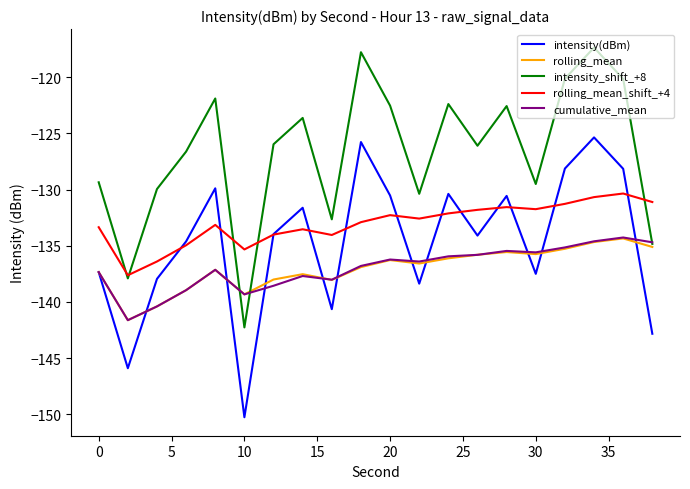

True or false: intensity_shift_+8 and intensity(dBm) intersect in this chart.

False